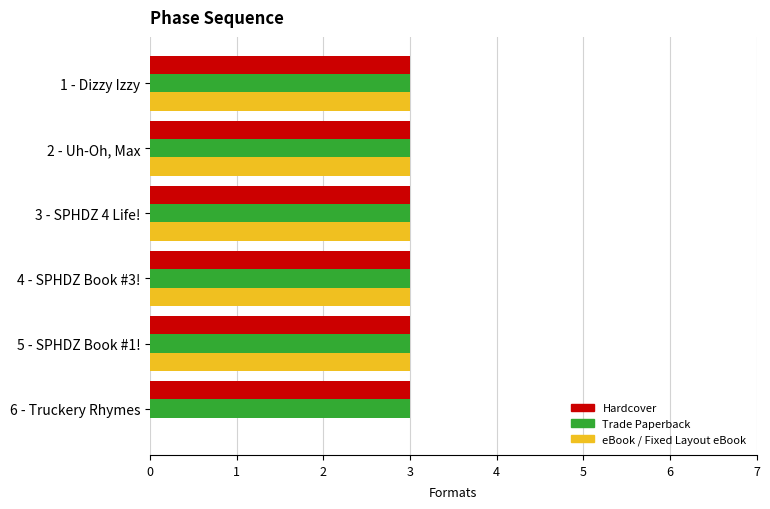

The eBook / Fixed Layout eBook series shows 2 at 4 - SPHDZ Book #3!. True or false?

False